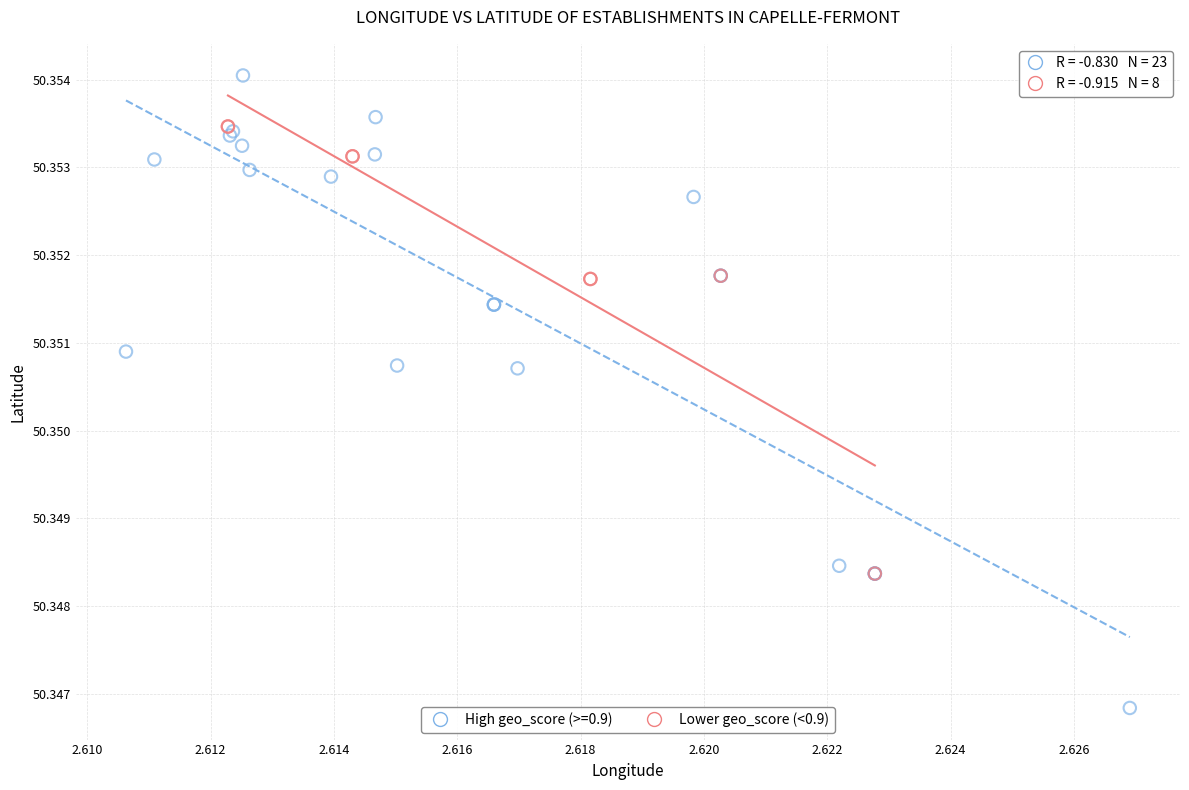

Which series contains the lowest Y value?

High geo_score (>=0.9)